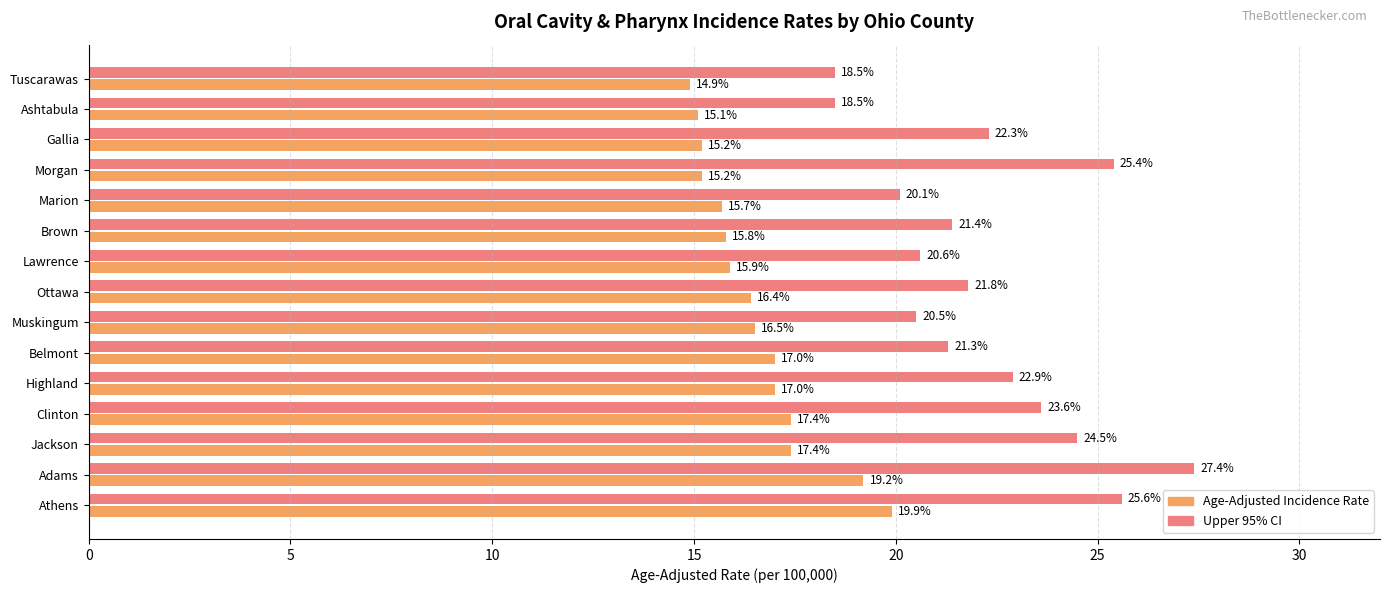

What is the maximum value shown in the chart?

27.4